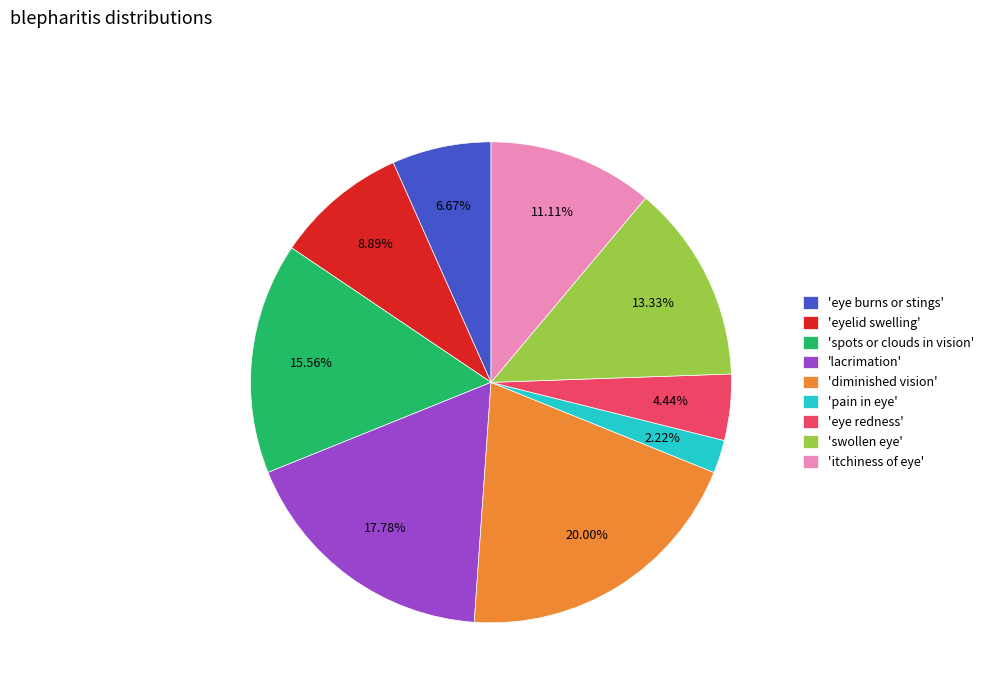

Does 'pain in eye' represent more than half of the total?

No